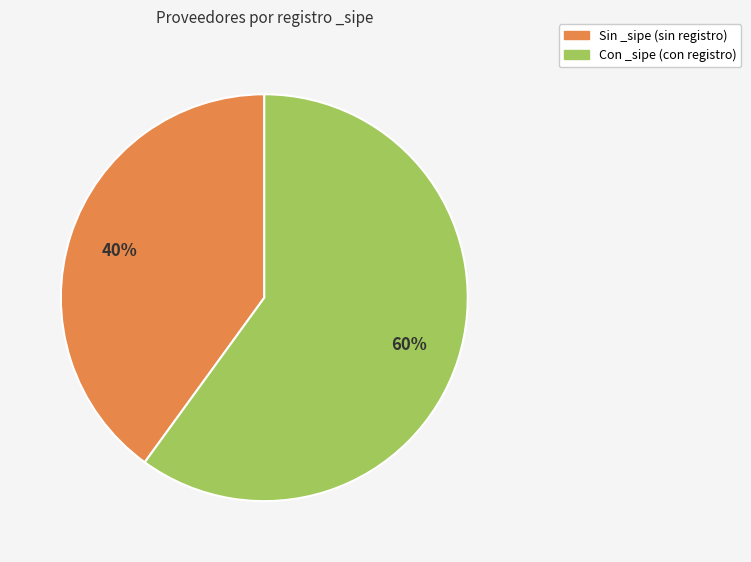

To the nearest percent, what is the difference between the largest and smallest slice percentages?

20%